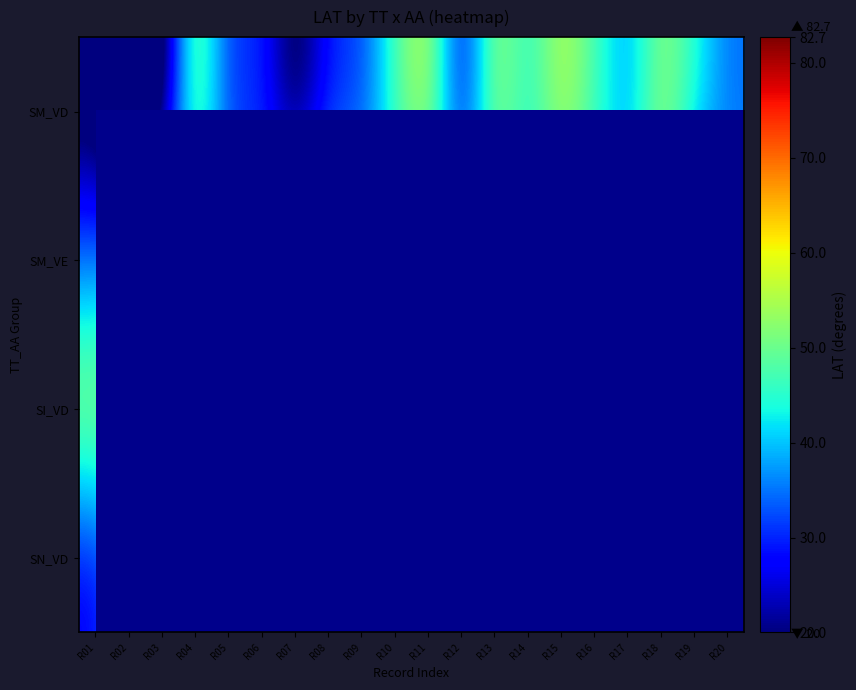

Which series has the largest range (max minus min)?

SM_VD